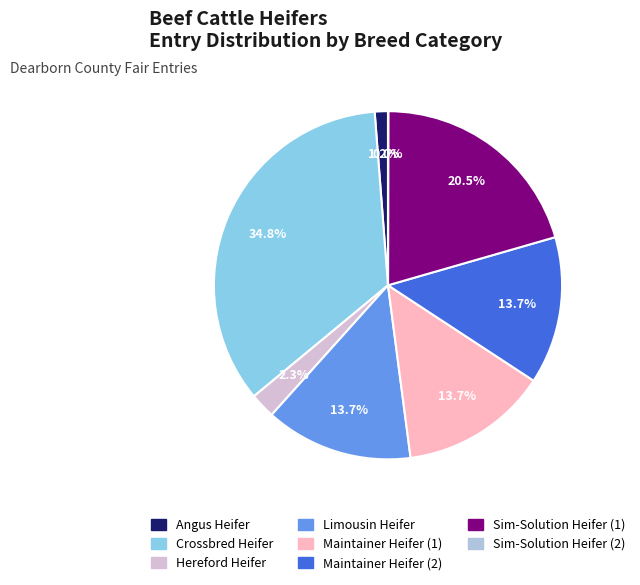

Which has a higher value, Crossbred Heifer or Angus Heifer?

Crossbred Heifer